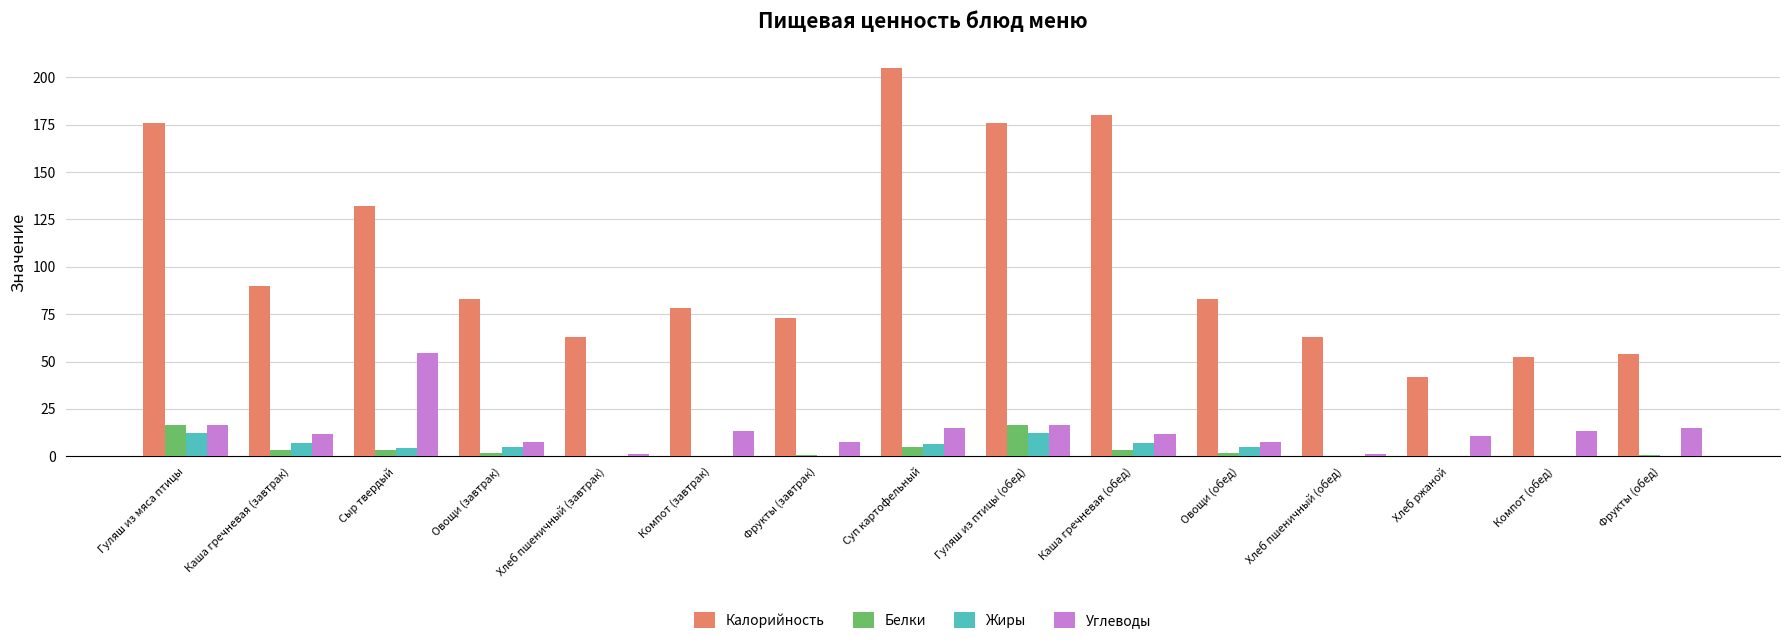

How many distinct data groups are displayed?

4